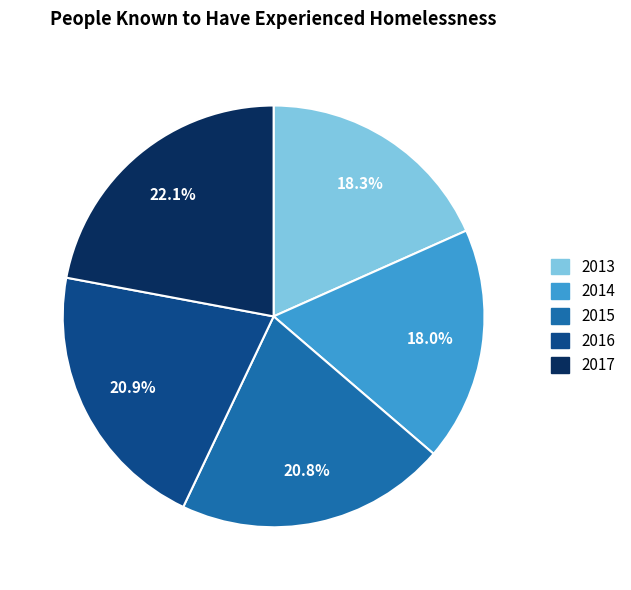

Count the number of slices in the pie.

5